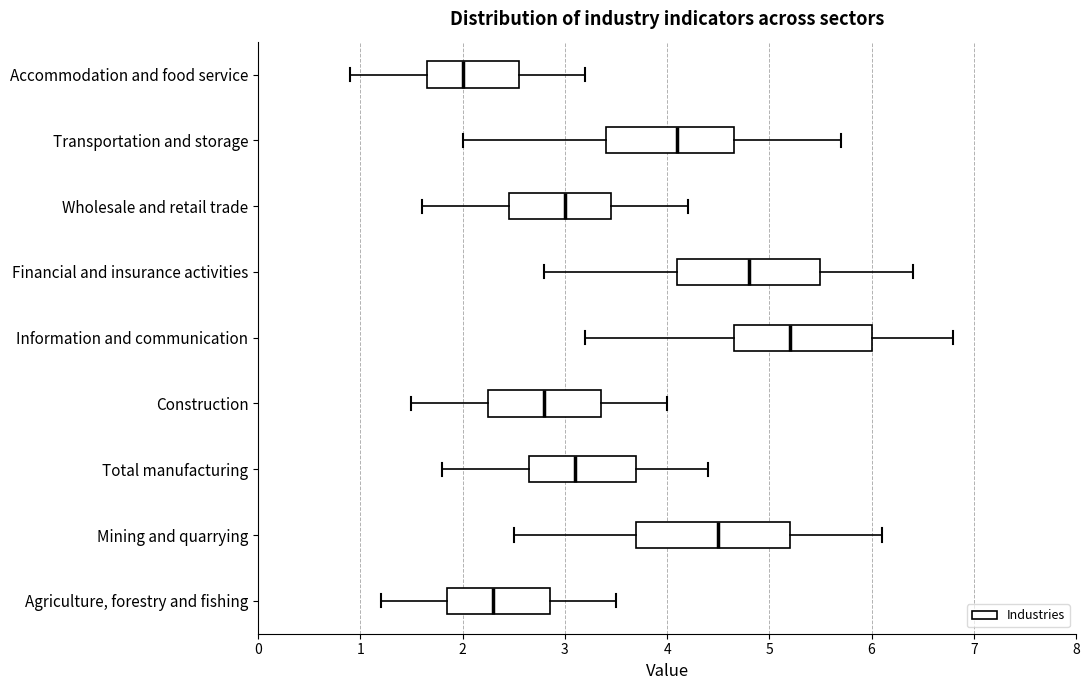

Where is the right edge of the box for Total manufacturing on the x-axis? The values are not printed on the chart, so give them approximately, as read against the axis.

3.7